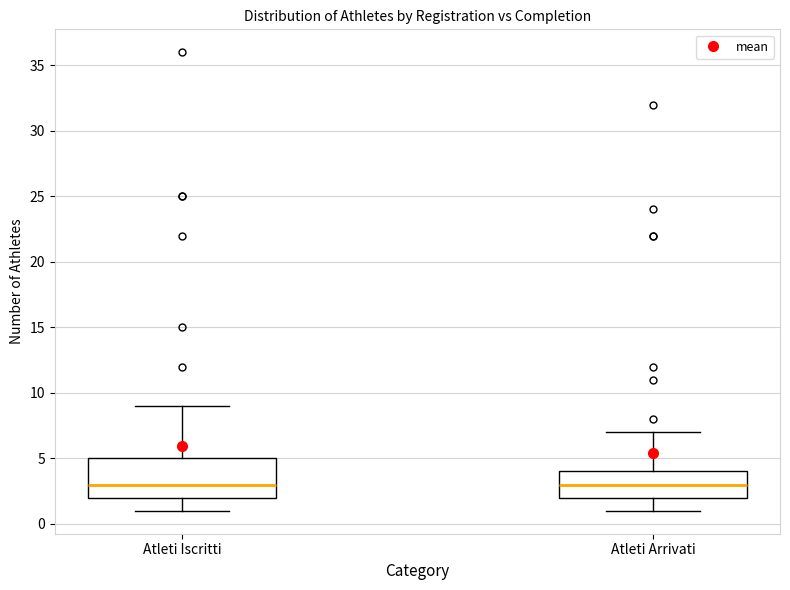

Which box is the tallest, from its lower edge to its upper edge?

Atleti Iscritti